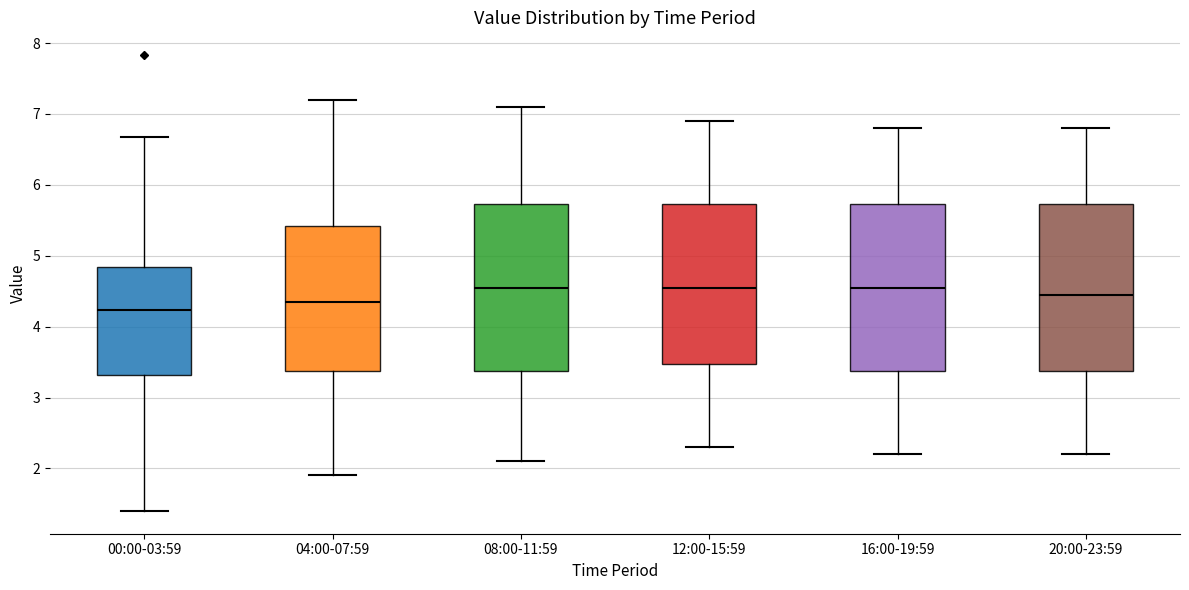

Reading left to right, read every box against the y-axis: the position of its median line, the range the box covers, and the ends of its whiskers. The values are not printed on the chart, so give them approximately, as read against the axis.

00:00-03:59: median 4.2, box 3.3 to 4.8, whiskers 1.4 to 6.7
04:00-07:59: median 4.4, box 3.4 to 5.4, whiskers 1.9 to 7.2
08:00-11:59: median 4.6, box 3.4 to 5.7, whiskers 2.1 to 7.1
12:00-15:59: median 4.6, box 3.5 to 5.7, whiskers 2.3 to 6.9
16:00-19:59: median 4.6, box 3.4 to 5.7, whiskers 2.2 to 6.8
20:00-23:59: median 4.5, box 3.4 to 5.7, whiskers 2.2 to 6.8